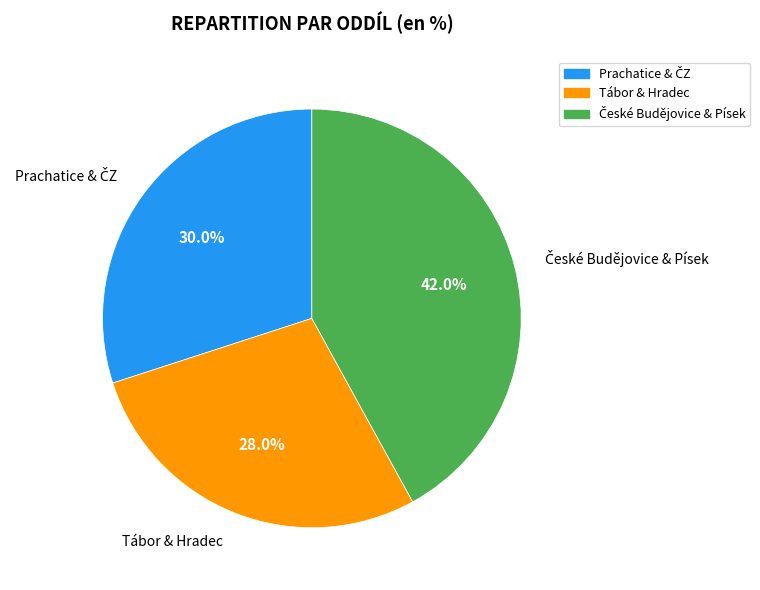

Is there any slice that represents more than half of the pie?

No